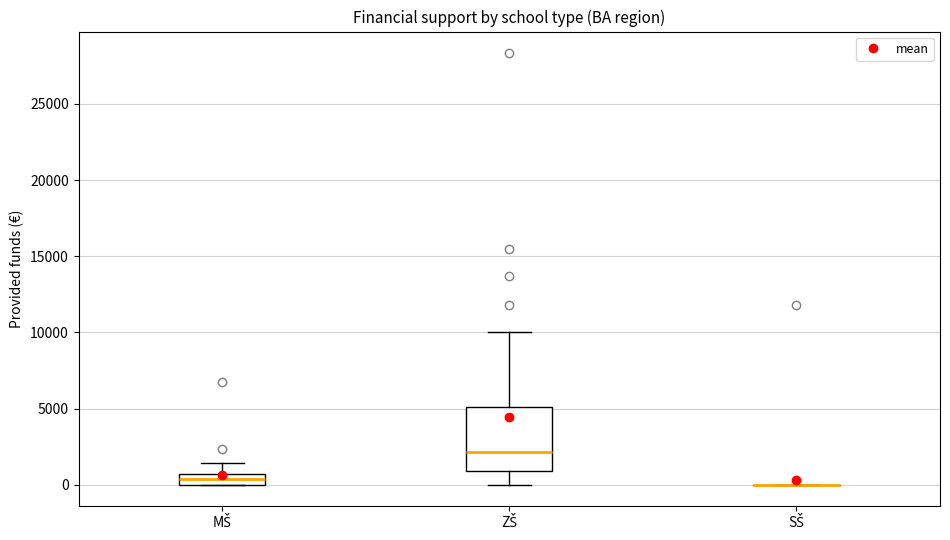

Which box is the tallest, from its lower edge to its upper edge?

ZŠ